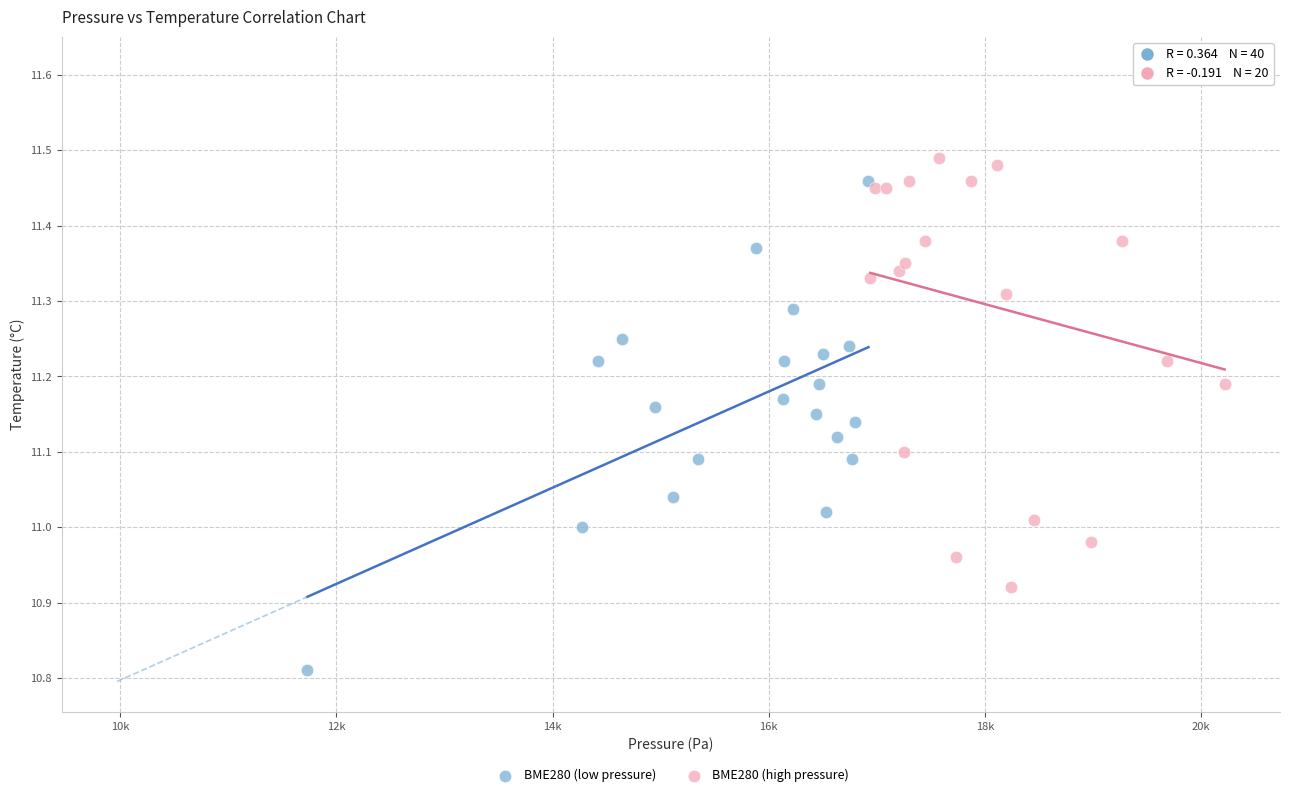

Which series contains the lowest Y value?

BME280 (low pressure)